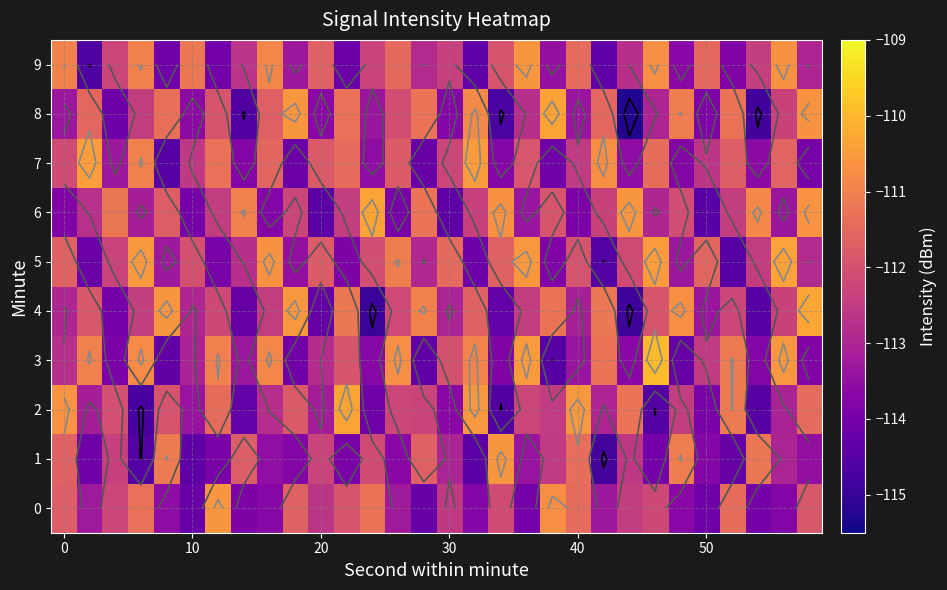

List the series in order of their peak value, lowest first.

9, 1, 0, 7, 5, 8, 2, 6, 4, 3